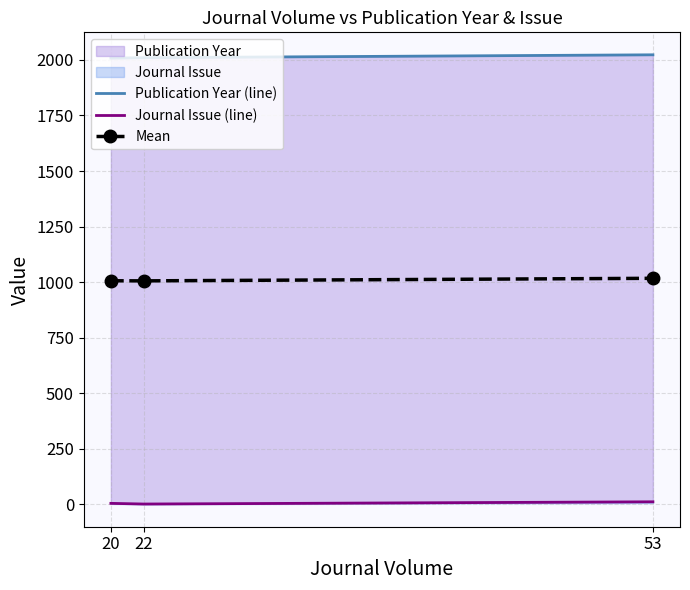

Between 20 and 22, which is larger?

22